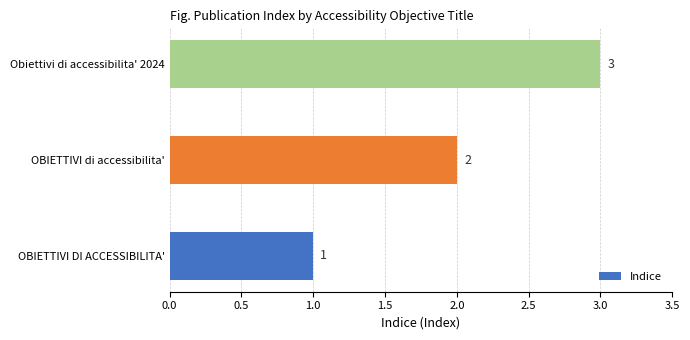

At which label is the value closest to 2?

OBIETTIVI di accessibilita'